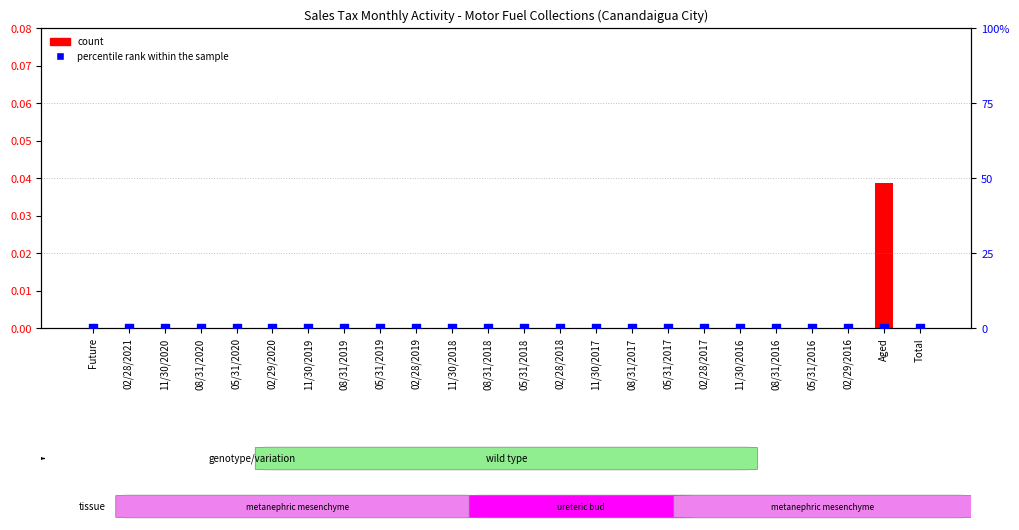

What are all the series names shown in the legend?

count, percentile rank within the sample